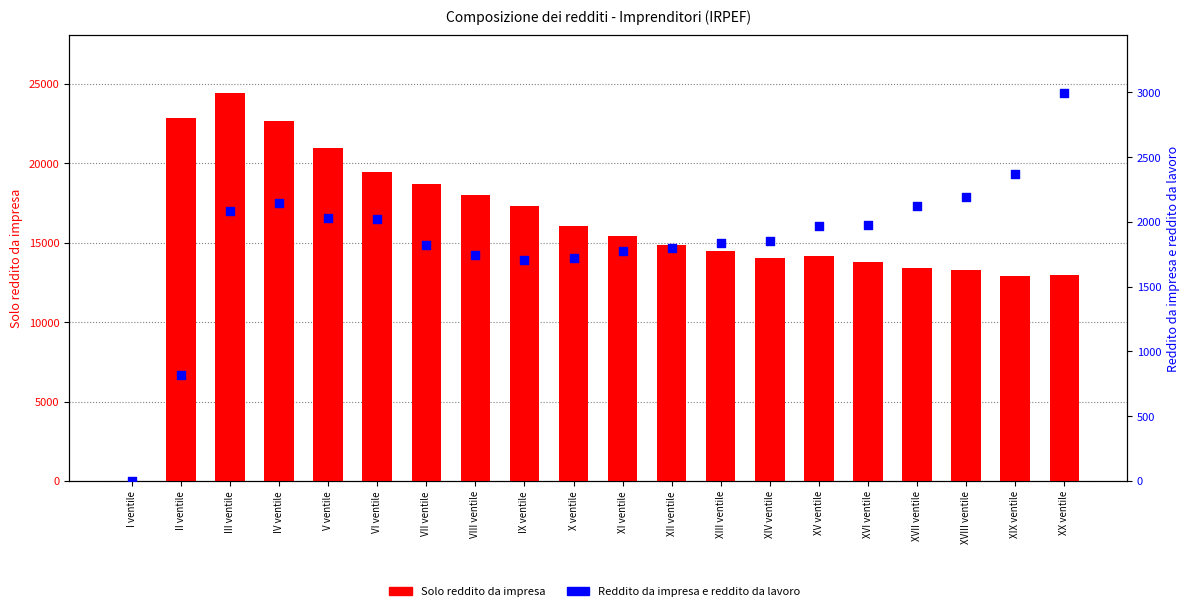

What is the total value across all series at III ventile?

26486